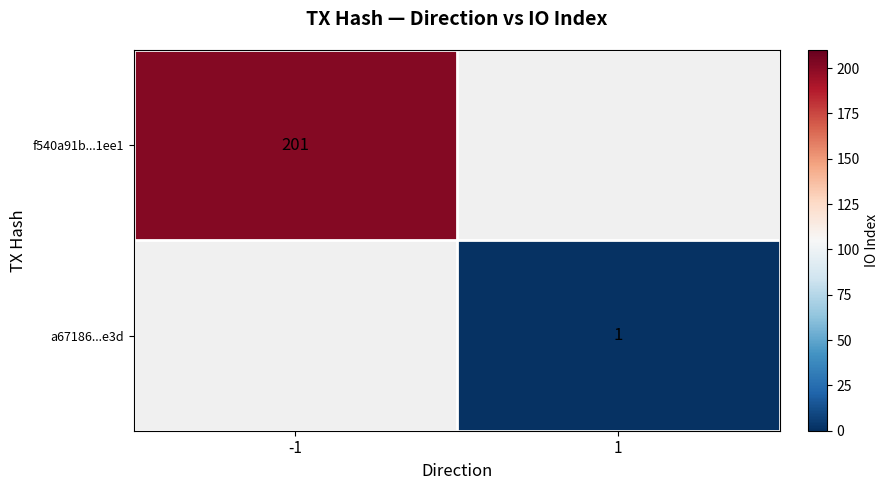

The value of a67186...e3d at 1 is 1.7. True or false?

False